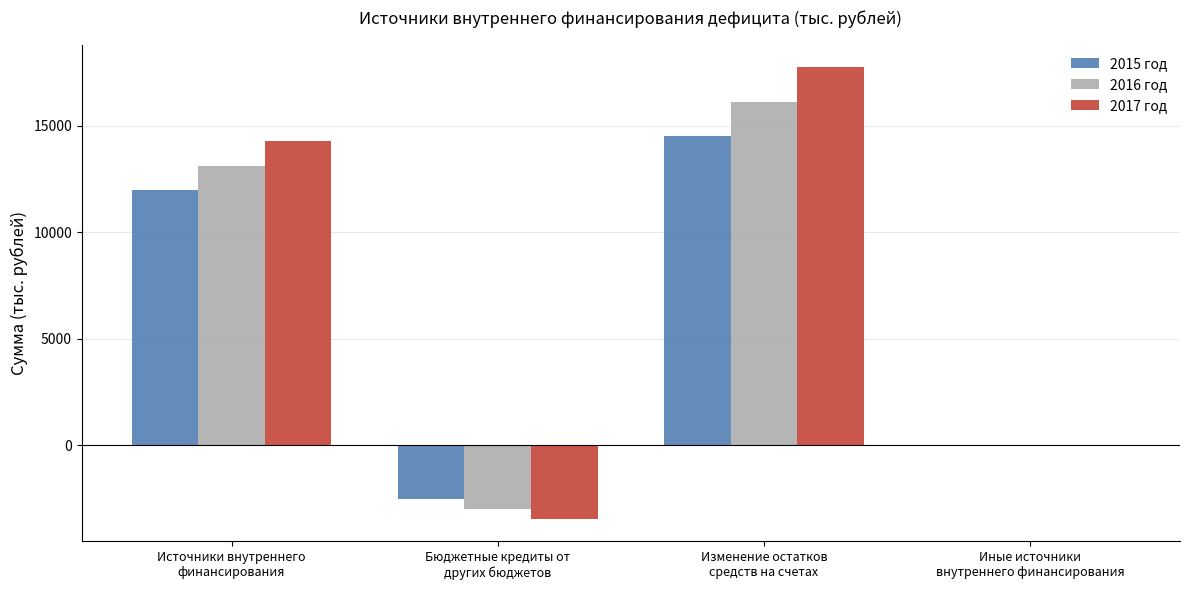

At which label does 2016 год reach its peak?

Изменение остатков
средств на счетах